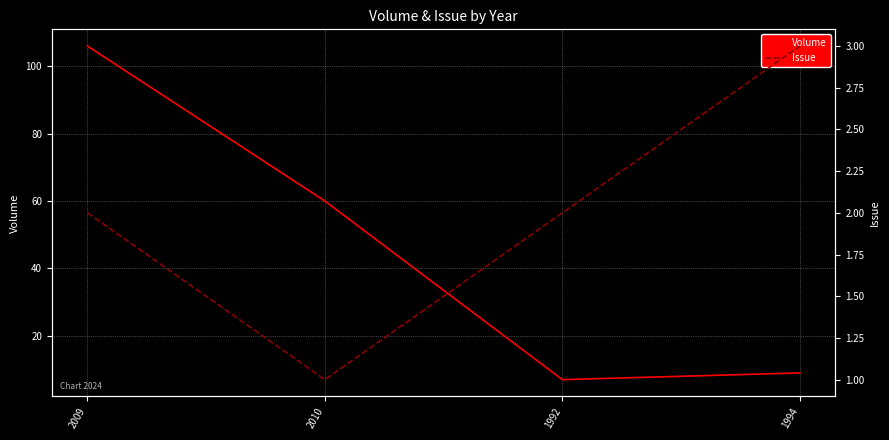

Which category has the lowest value in the Issue series?

2010